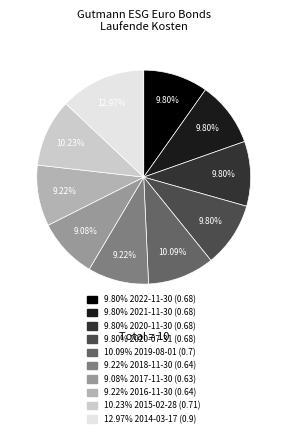

Does any single category account for the majority?

No